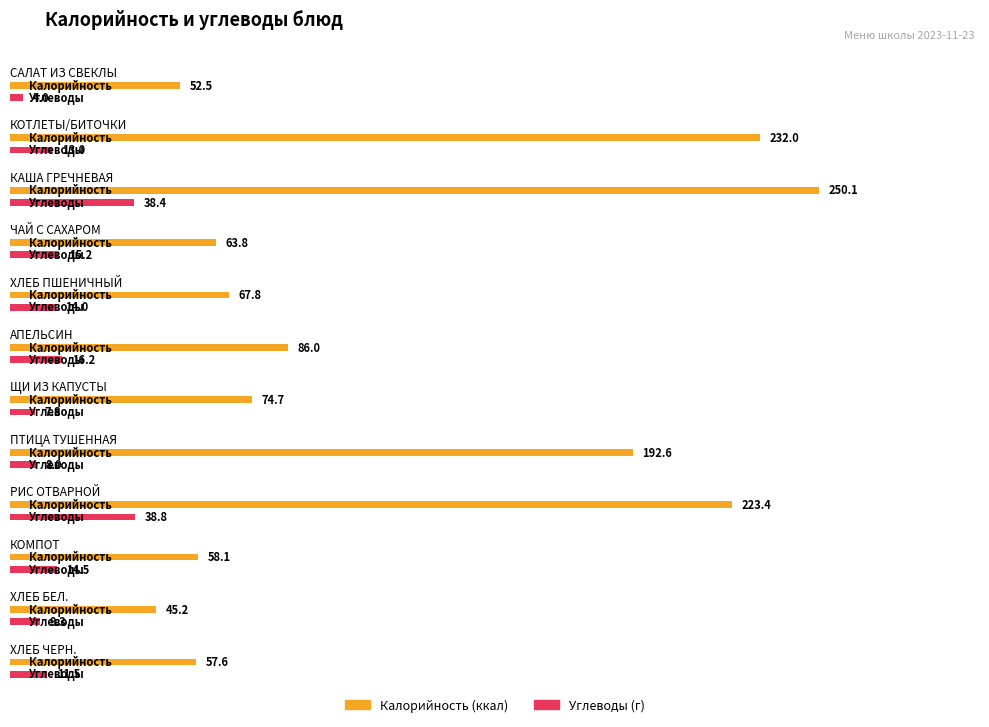

At which label is Углеводы closest to 21?

АПЕЛЬСИН